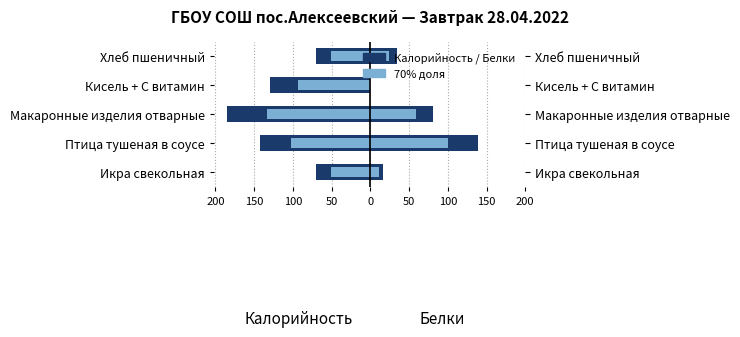

What is the sum of all Калорийность values?

-598.9